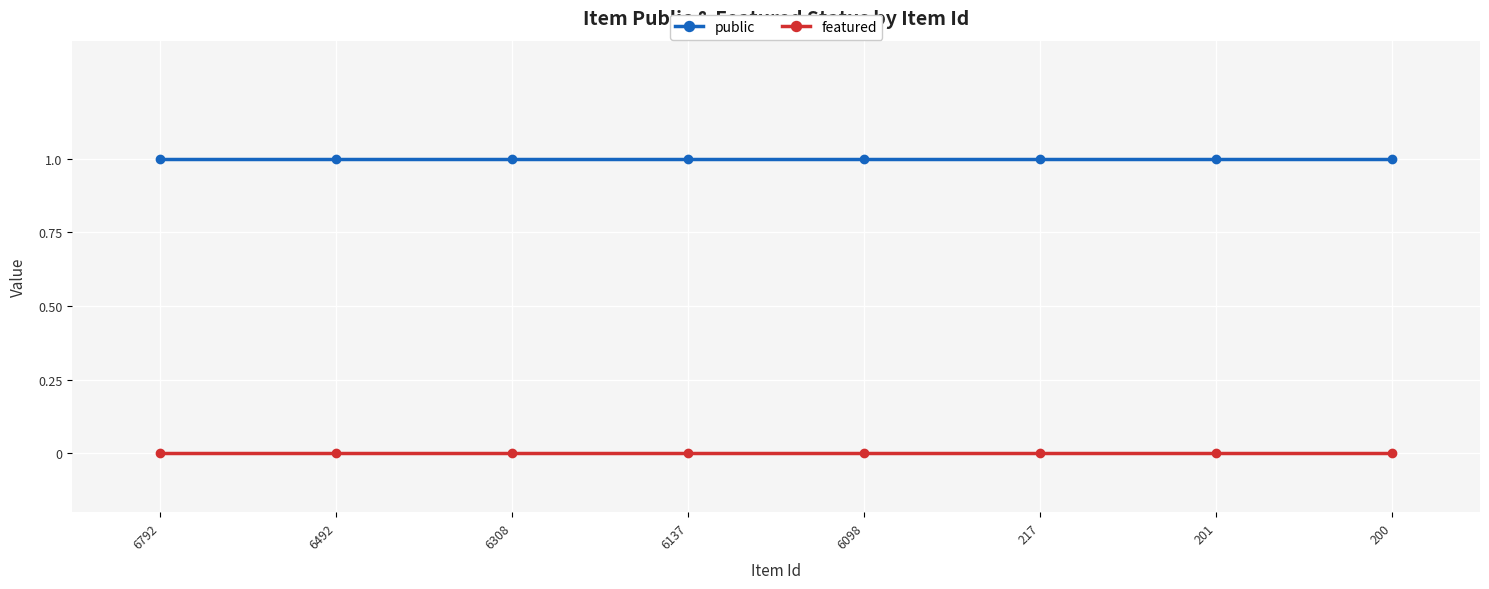

What is the total value across all series at 6492?

1